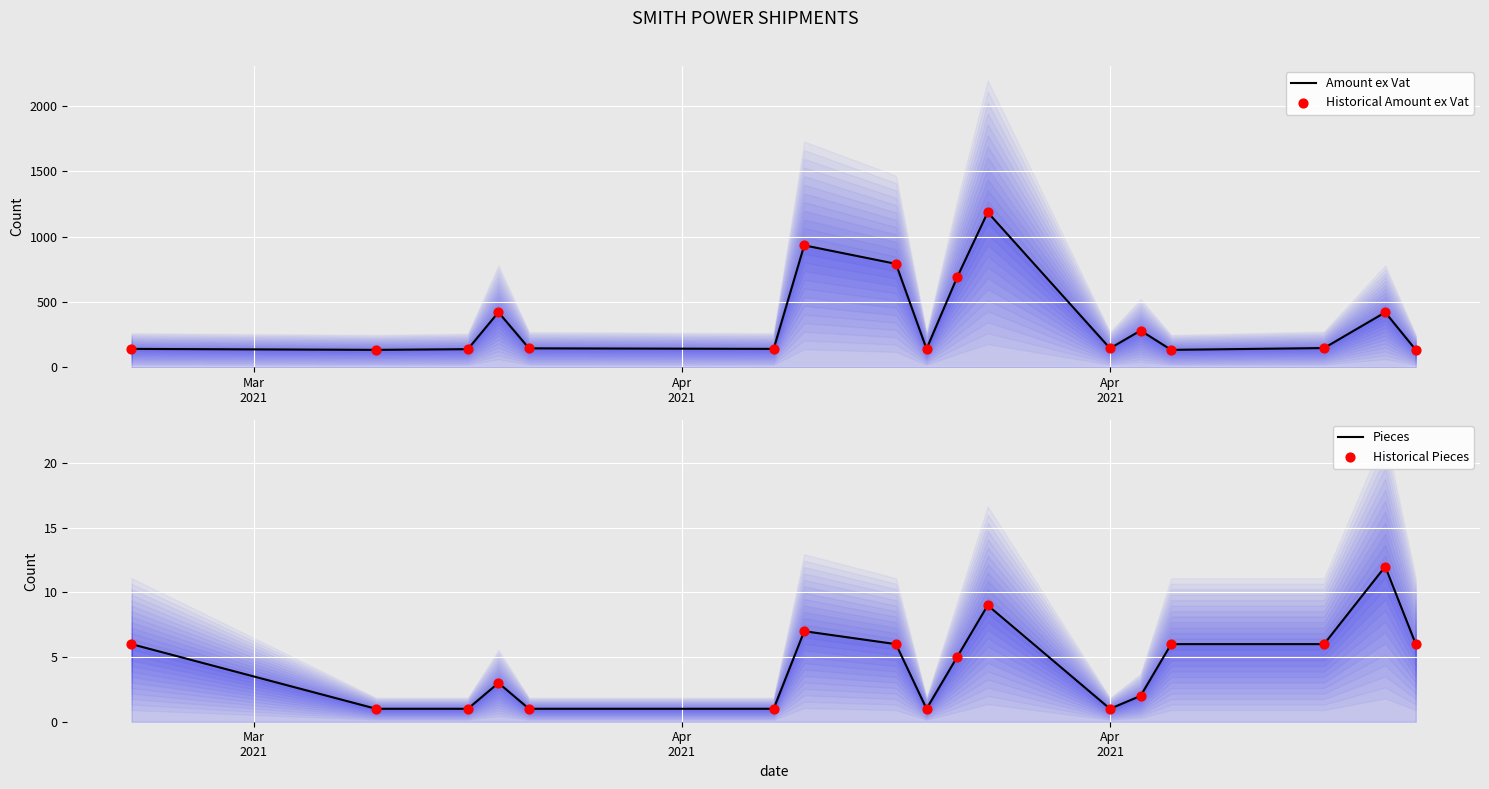

Which series reaches the minimum Y coordinate?

Pieces